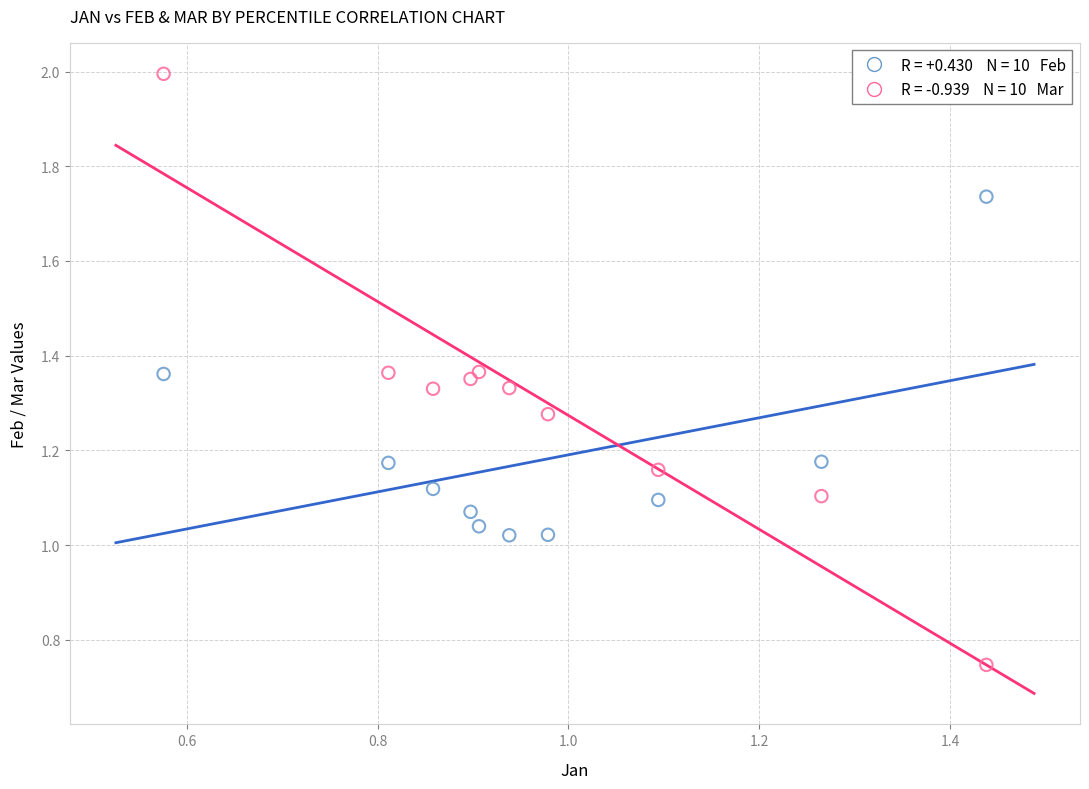

Across all data points, what is the range of X values (max minus min)?

0.9